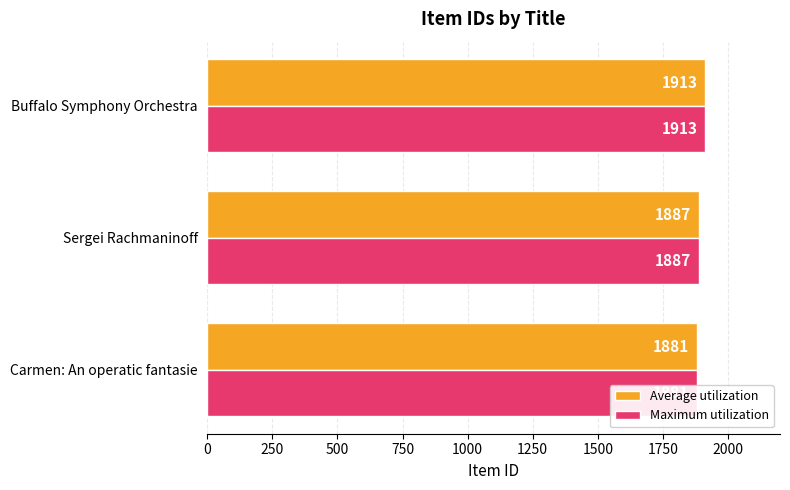

What is the sum of all Average utilization values?

5681